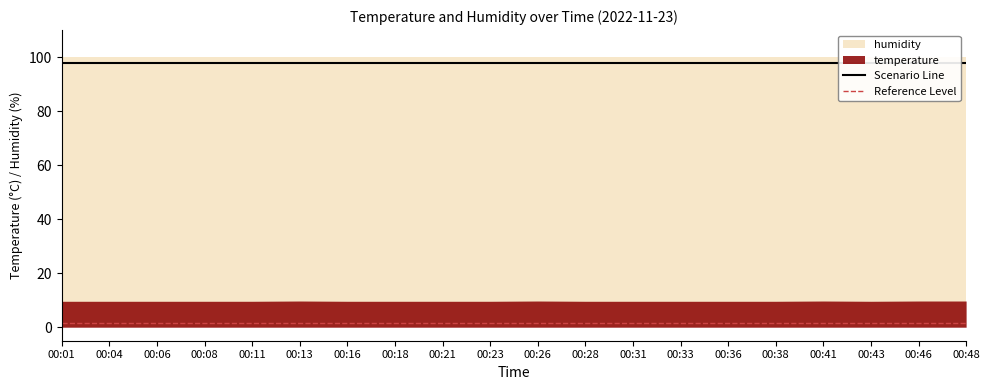

Reading right to left, extract all data points from this chart.

temperature: 00:48=9.7	00:46=9.7	00:43=9.6	00:41=9.7	00:38=9.6	00:36=9.6	00:33=9.6	00:31=9.6	00:28=9.6	00:26=9.7	00:23=9.6	00:21=9.6	00:18=9.6	00:16=9.6	00:13=9.7	00:11=9.6	00:08=9.6	00:06=9.6	00:04=9.6	00:01=9.6
humidity: 00:48=99.9	00:46=99.9	00:43=99.9	00:41=99.9	00:38=99.9	00:36=99.9	00:33=99.9	00:31=99.9	00:28=99.9	00:26=99.9	00:23=99.9	00:21=99.9	00:18=99.9	00:16=99.9	00:13=99.9	00:11=99.9	00:08=99.9	00:06=99.9	00:04=99.9	00:01=99.9